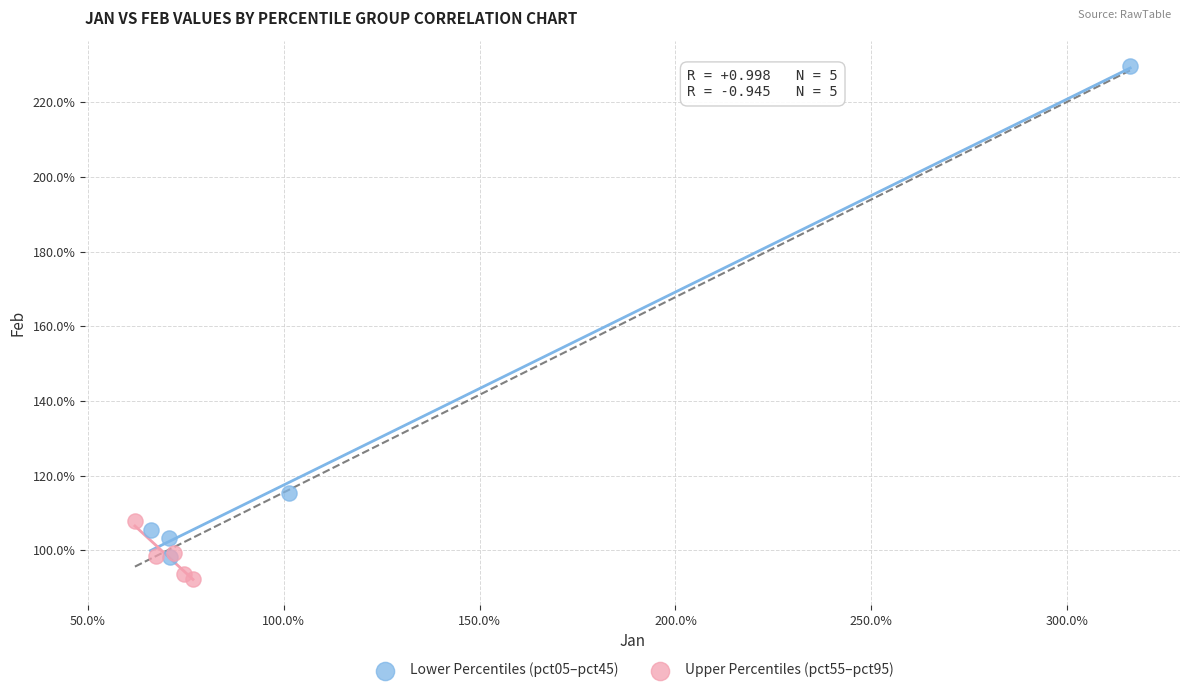

Which series reaches the maximum Y coordinate?

Lower Percentiles (pct05–pct45)